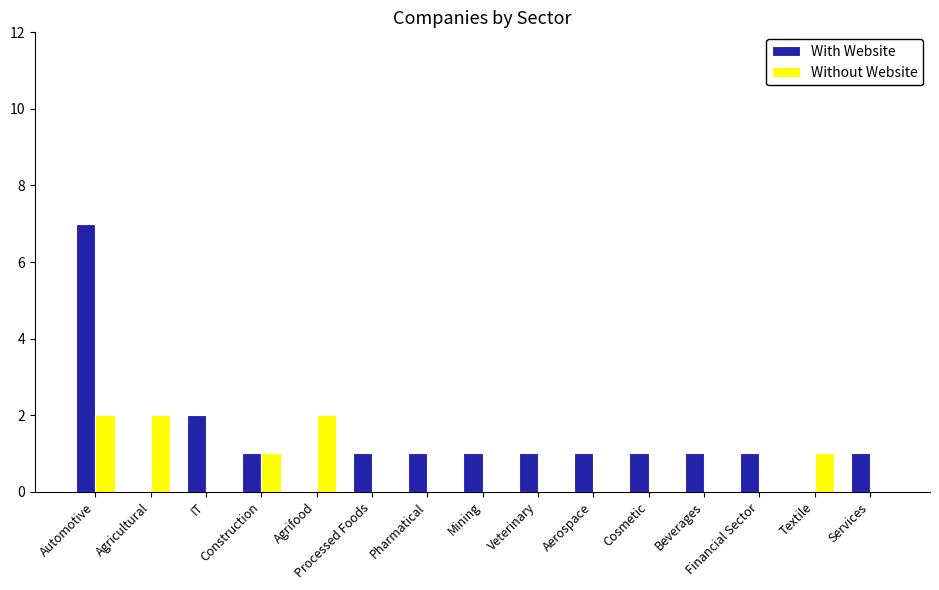

What are all the series names shown in the legend?

With Website, Without Website